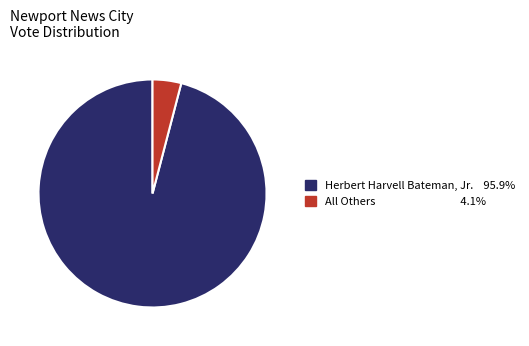

Is there a majority slice in this chart?

Yes